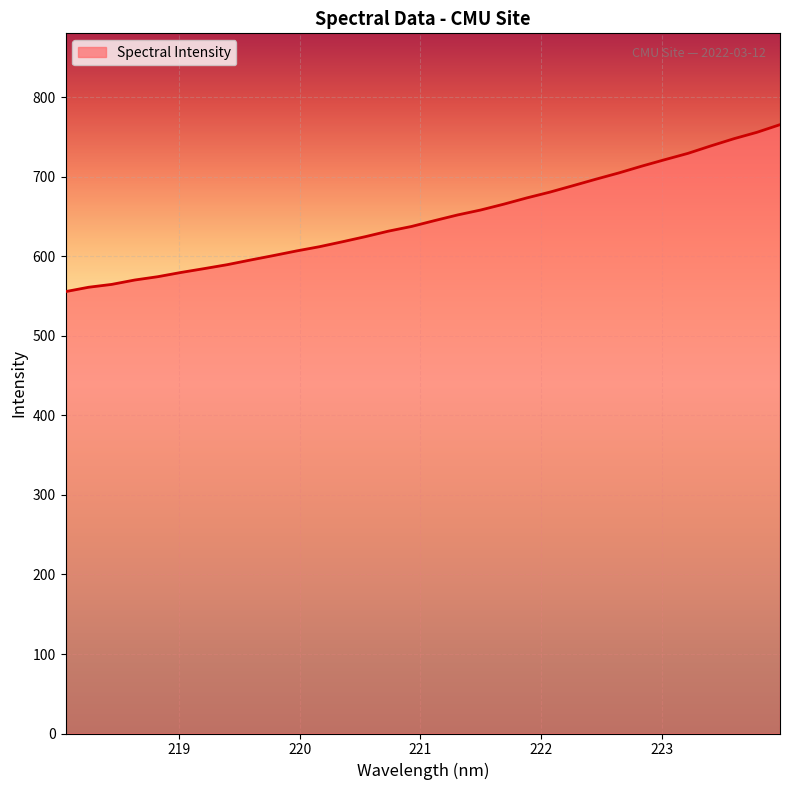

What is the maximum value shown in the chart?

765.8